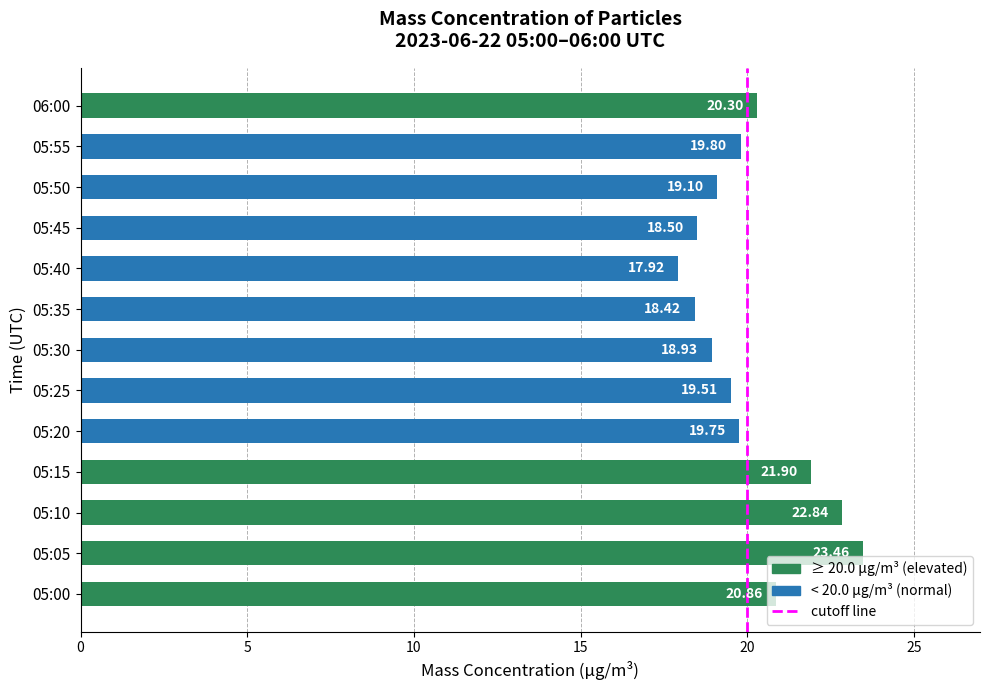

List the labels in order of value, largest first.

05:05, 05:10, 05:15, 05:00, 06:00, 05:55, 05:20, 05:25, 05:50, 05:30, 05:45, 05:35, 05:40